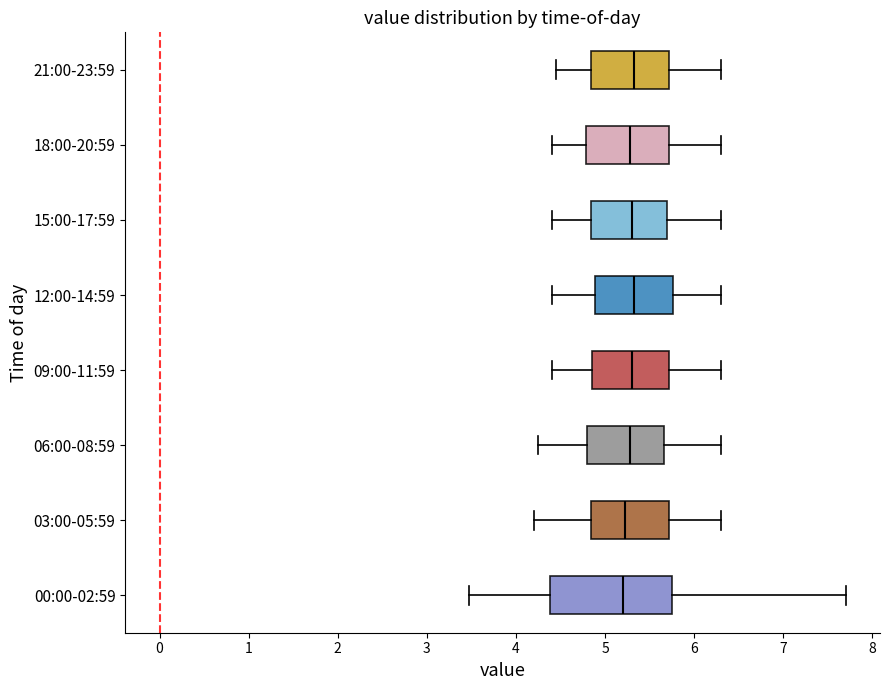

Comparing the boxes themselves (not the whiskers), which one is the widest?

00:00-02:59